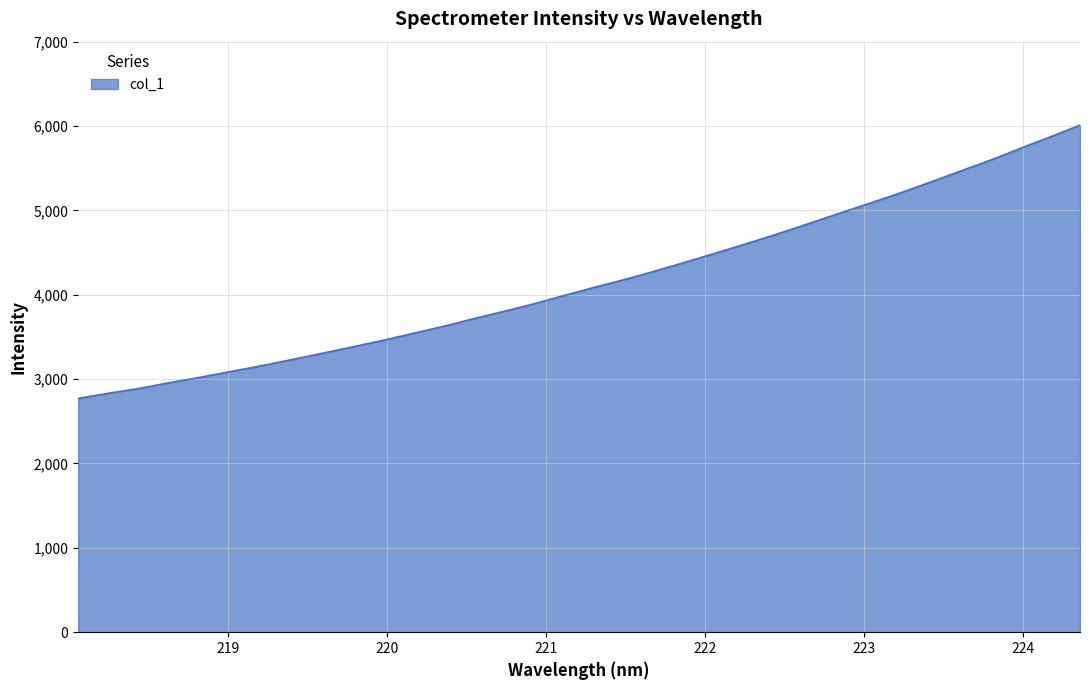

What is the greatest value displayed?

6010.6